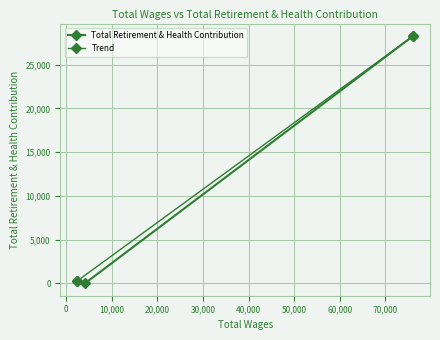

At which label is the value closest to 14148?

2413.0